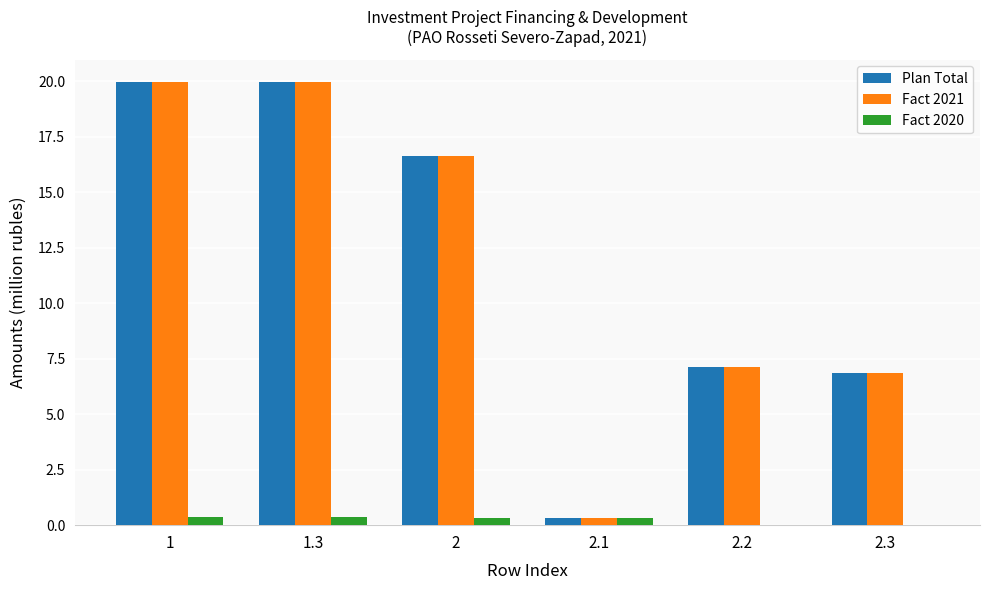

The value of Fact 2021 at 2.3 is 6.9. True or false?

True